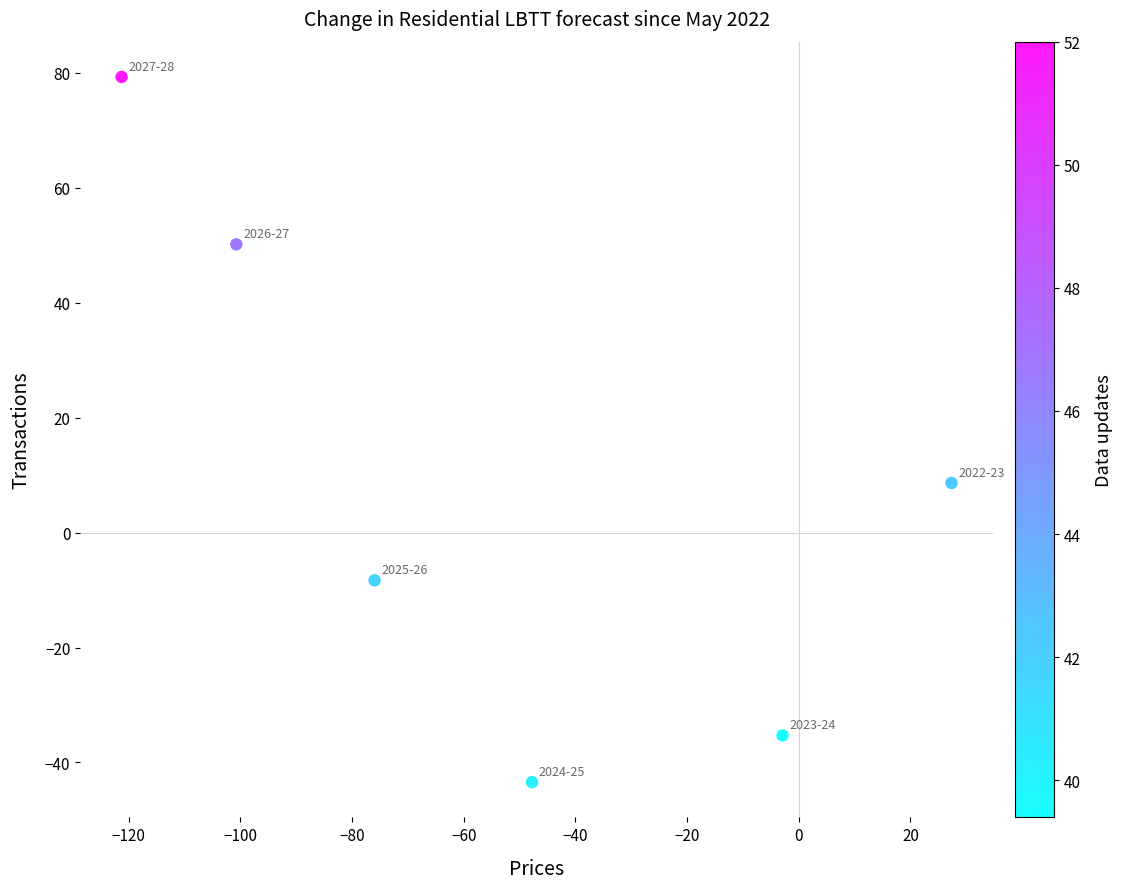

What is the range of X values (max minus min)?

148.6